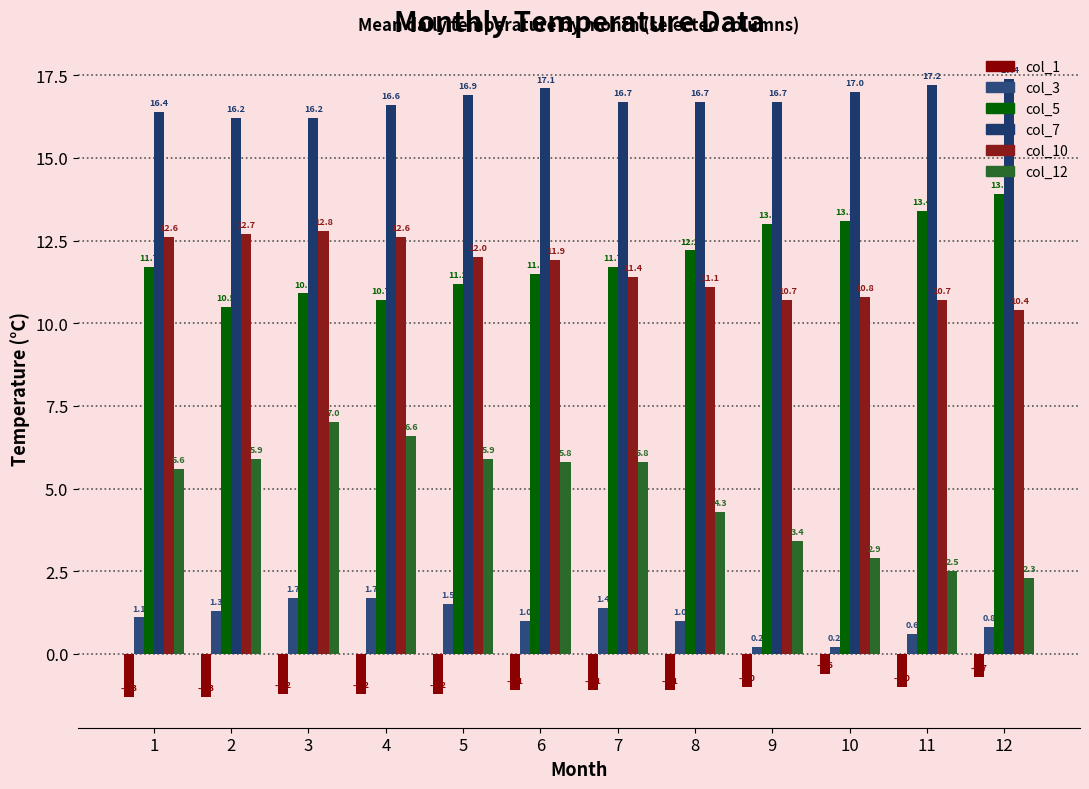

Count the number of categories in the chart.

12